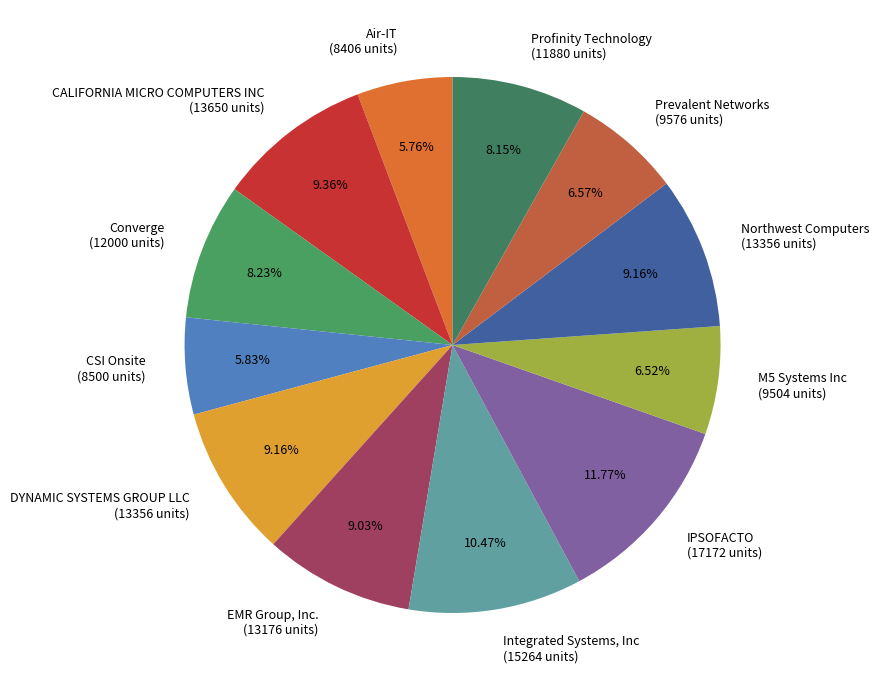

What percentage do Integrated Systems, Inc and Air-IT together represent?

16.2%